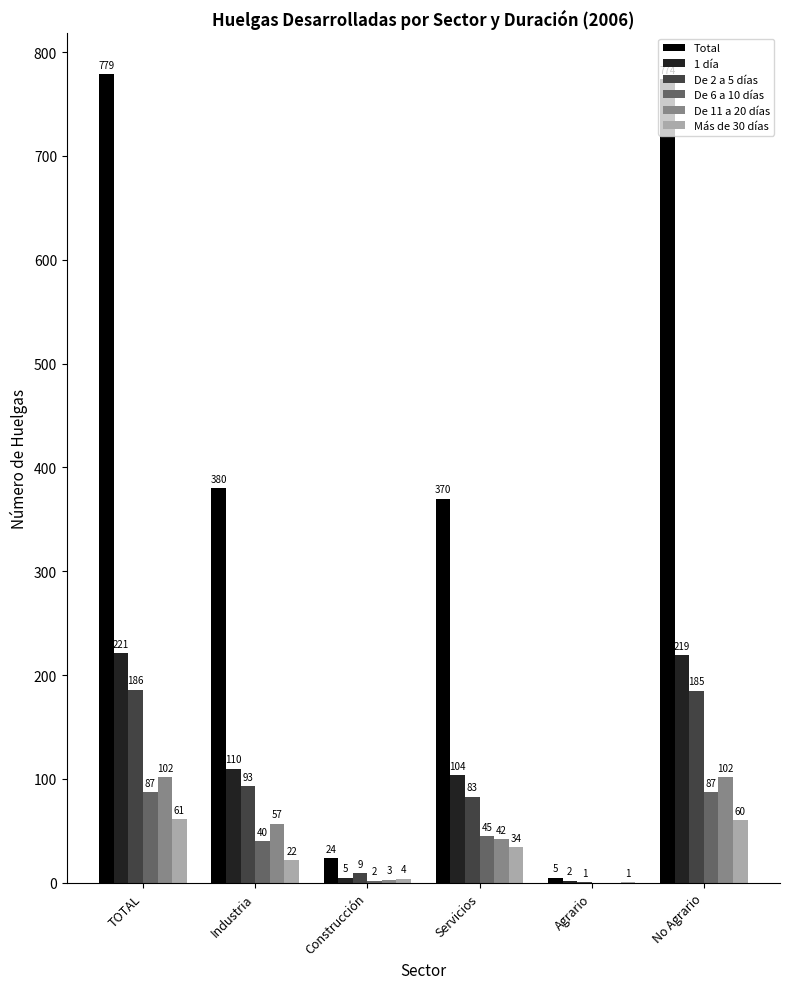

The 1 día series shows 219 at No Agrario. True or false?

True